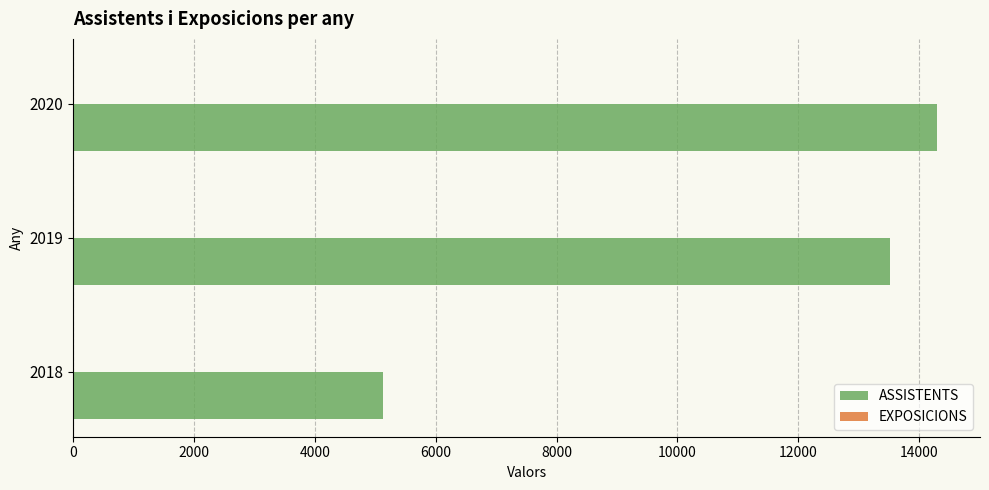

What is the maximum value for ASSISTENTS?

14293